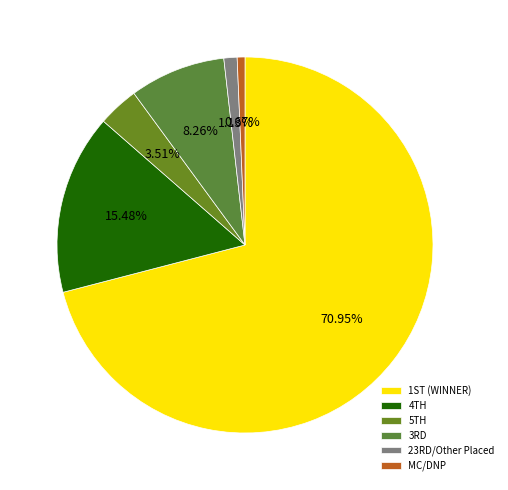

How many segments does this pie chart have?

6